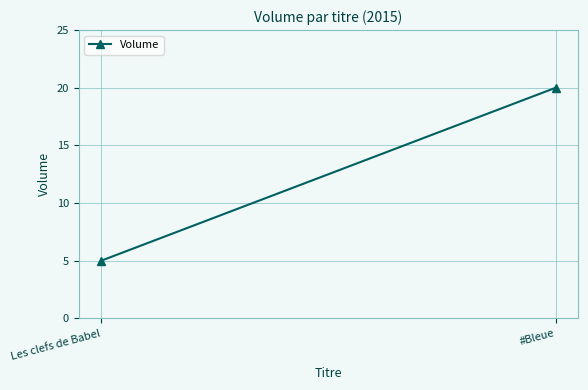

Reading right to left, what are all the values shown in this chart?

20	5